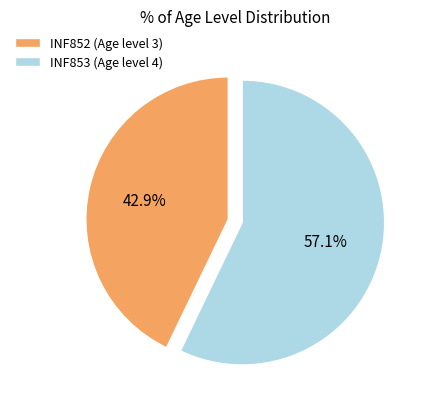

To the nearest percent, what percentage of the pie is INF853 (Age level 4)?

57%